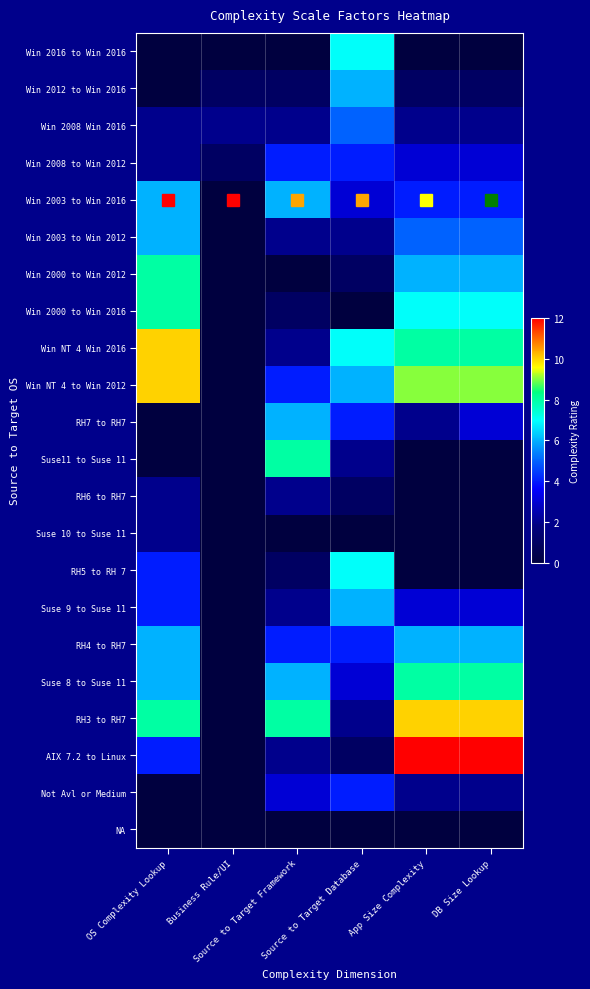

How many categories are shown in the chart?

6